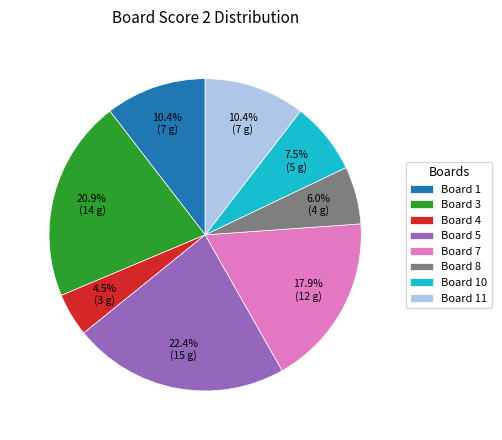

What portion of the pie excludes Board 10?

92.5%